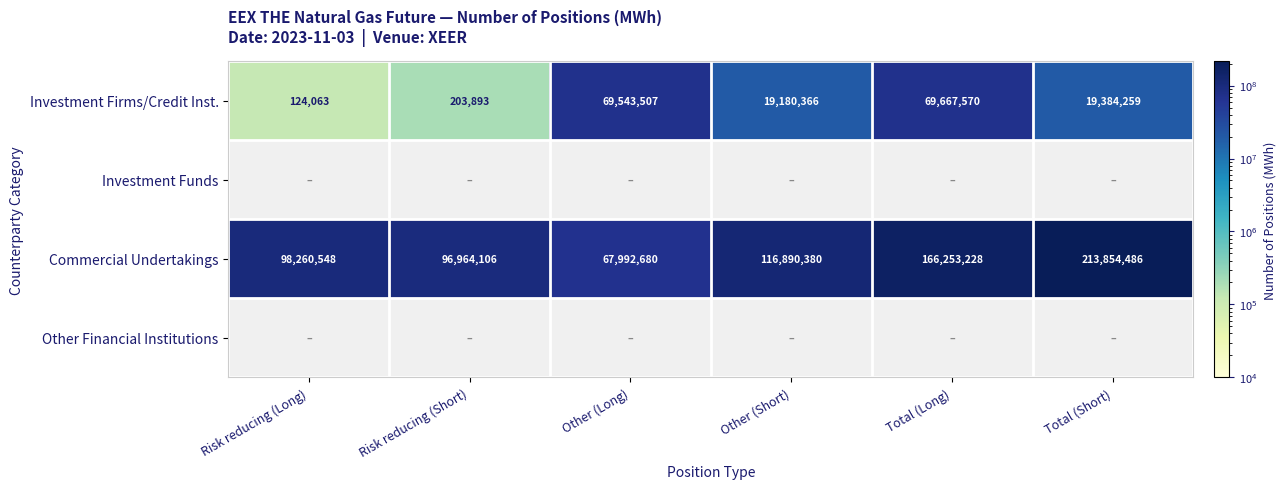

What is the sum of the Investment Firms/Credit Inst. values at Total (Short) and Total (Long)?

89051829